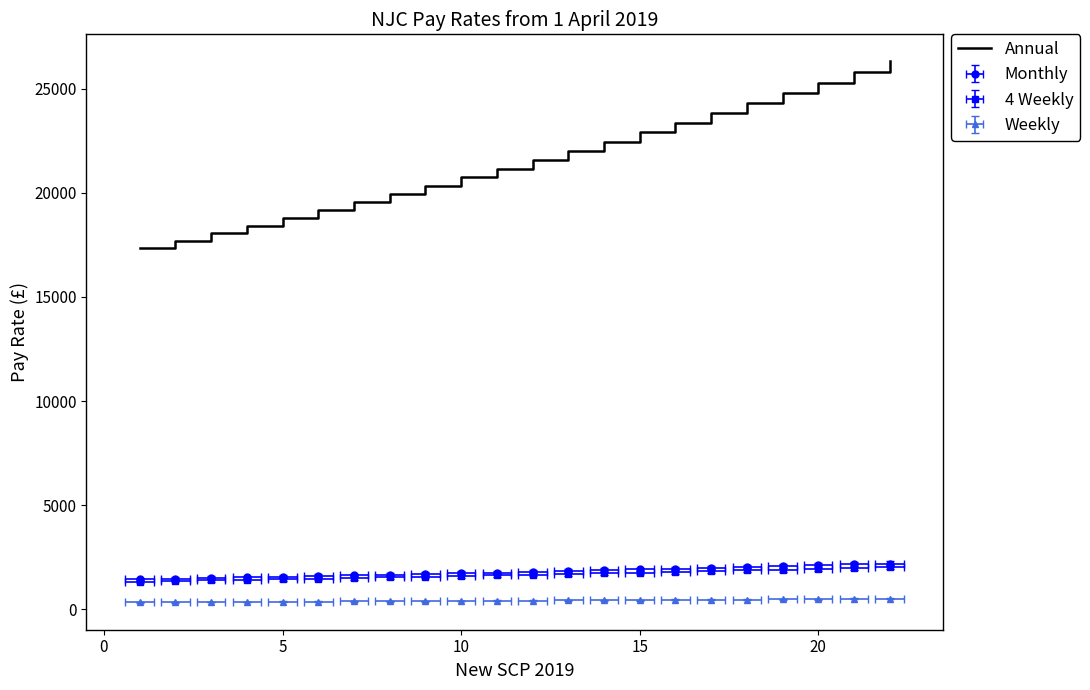

True or false: the data shows 8797 at 21.

False